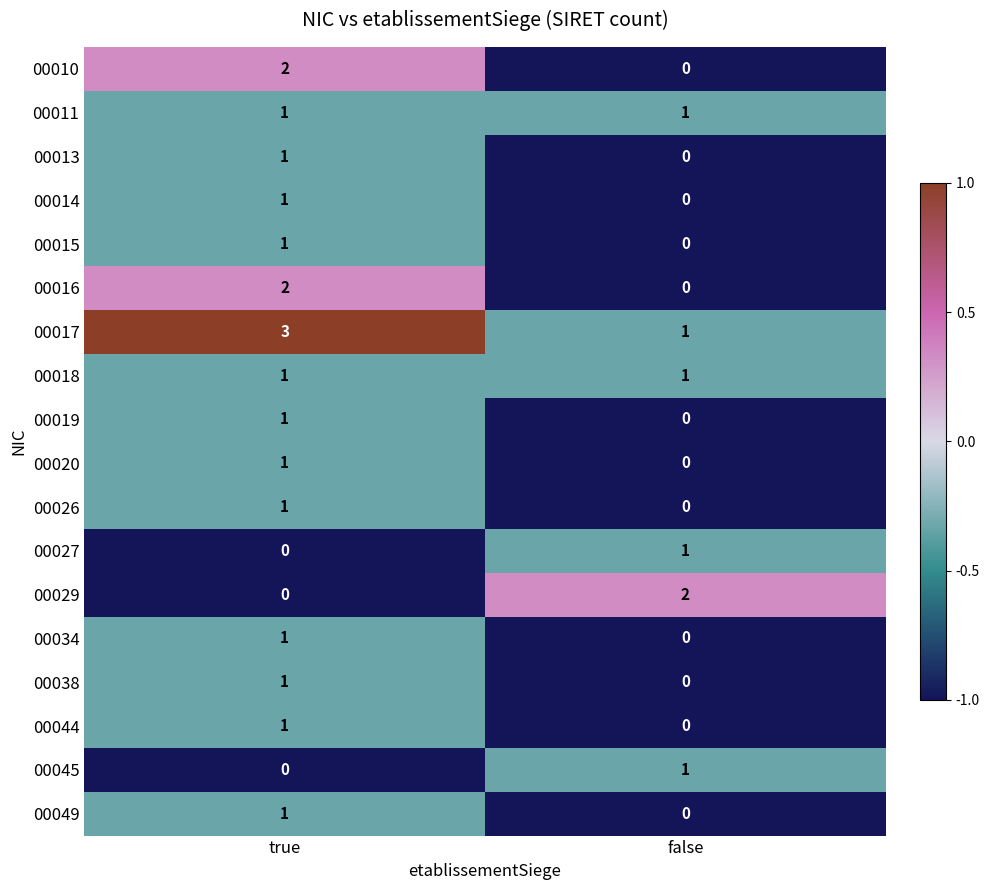

What is the spread (max minus min) of values at true?

3